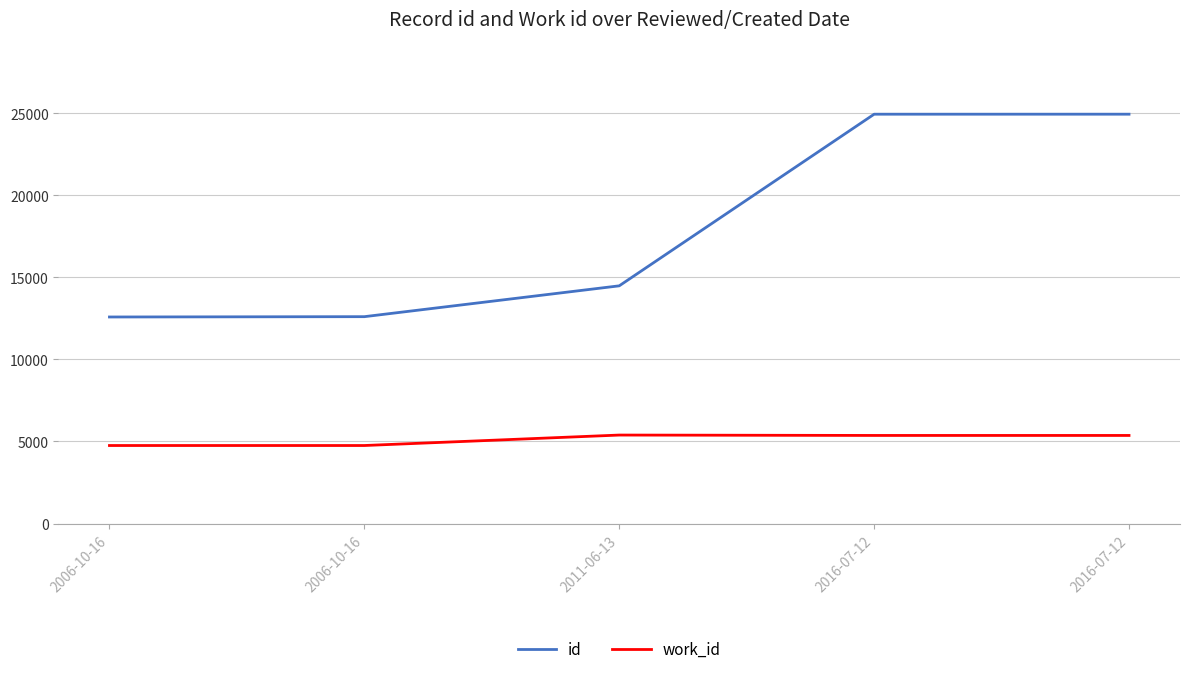

Which series has the largest range (max minus min)?

id